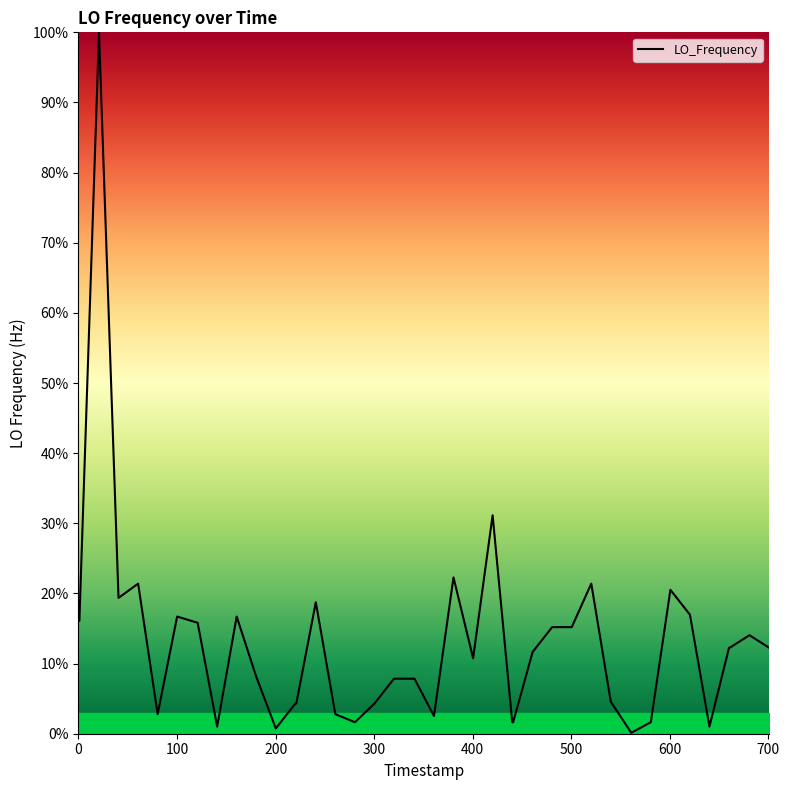

What is the greatest value displayed?

100.0